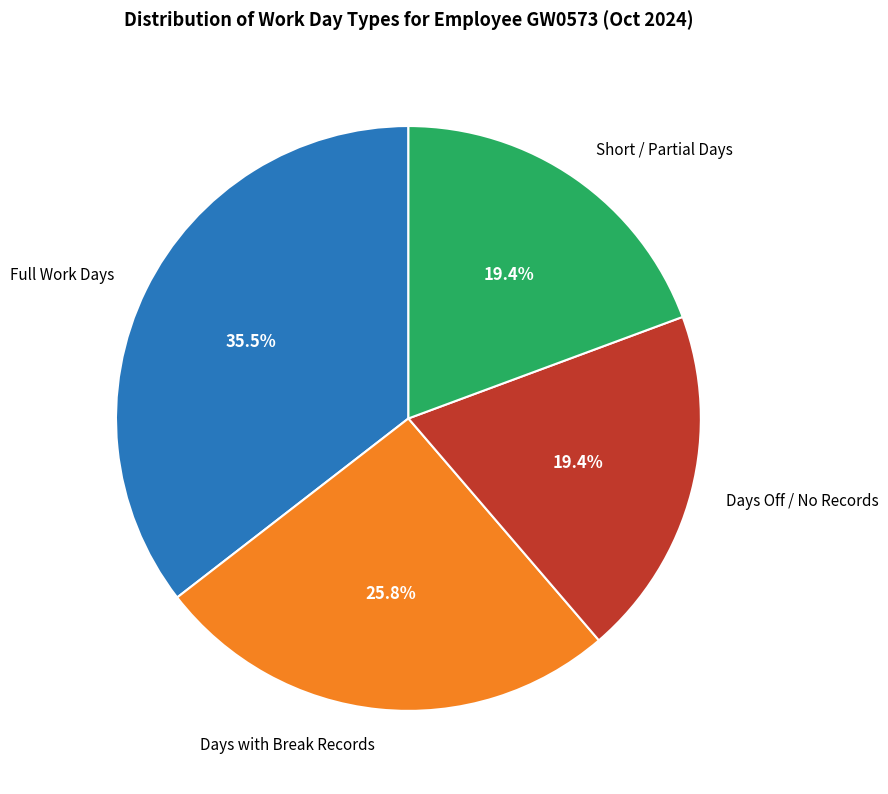

What is the total percentage of Days with Break Records and Days Off / No Records?

45.2%